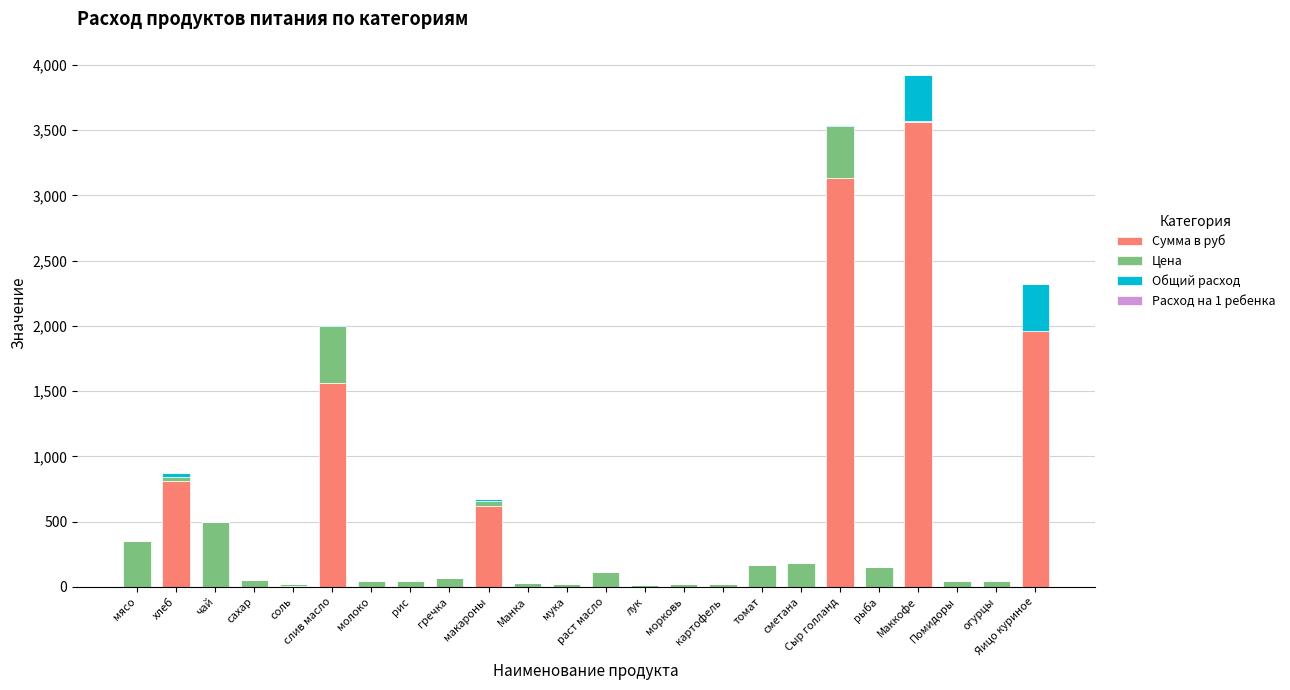

Where is Сумма в руб nearest to the value 1780?

Яицо куриное